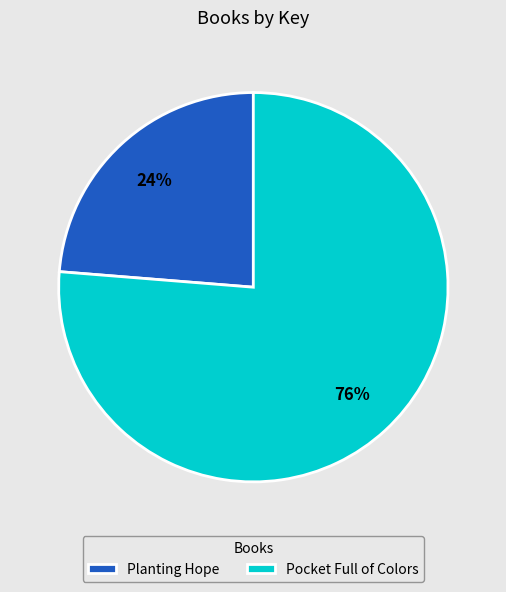

How many slices are in this pie chart?

2